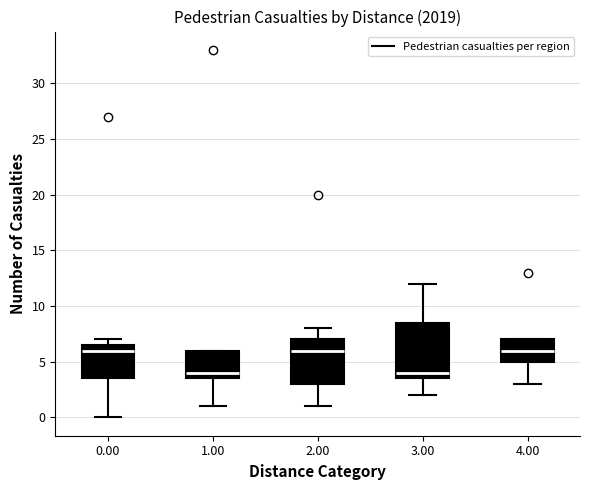

Reading left to right, transcribe this box plot: for each box, give where its median line is, the range the box spans, and where its two whiskers end, as read against the y-axis. The values are not printed on the chart, so give them approximately, as read against the axis.

0.00: median 6.0, box 3.5 to 6.5, whiskers 0.0 to 7.0
1.00: median 4.0, box 3.5 to 6.0, whiskers 1.0 to 6.0
2.00: median 6.0, box 3.0 to 7.0, whiskers 1.0 to 8.0
3.00: median 4.0, box 3.5 to 8.5, whiskers 2.0 to 12.0
4.00: median 6.0, box 5.0 to 7.0, whiskers 3.0 to 7.0